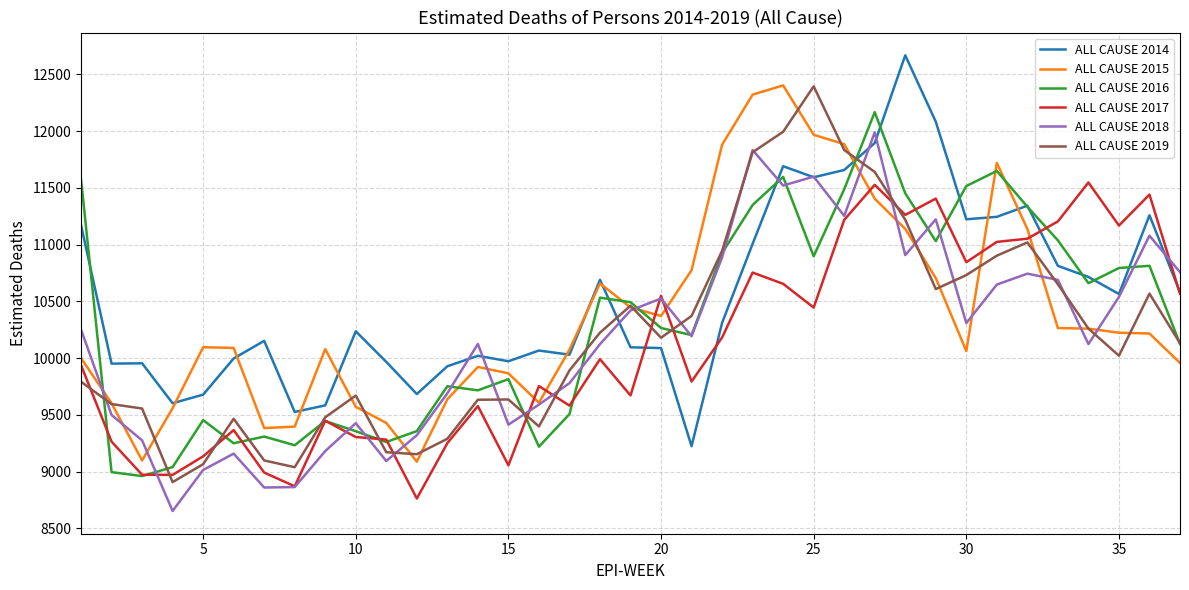

What is the smallest value displayed?

8653.4